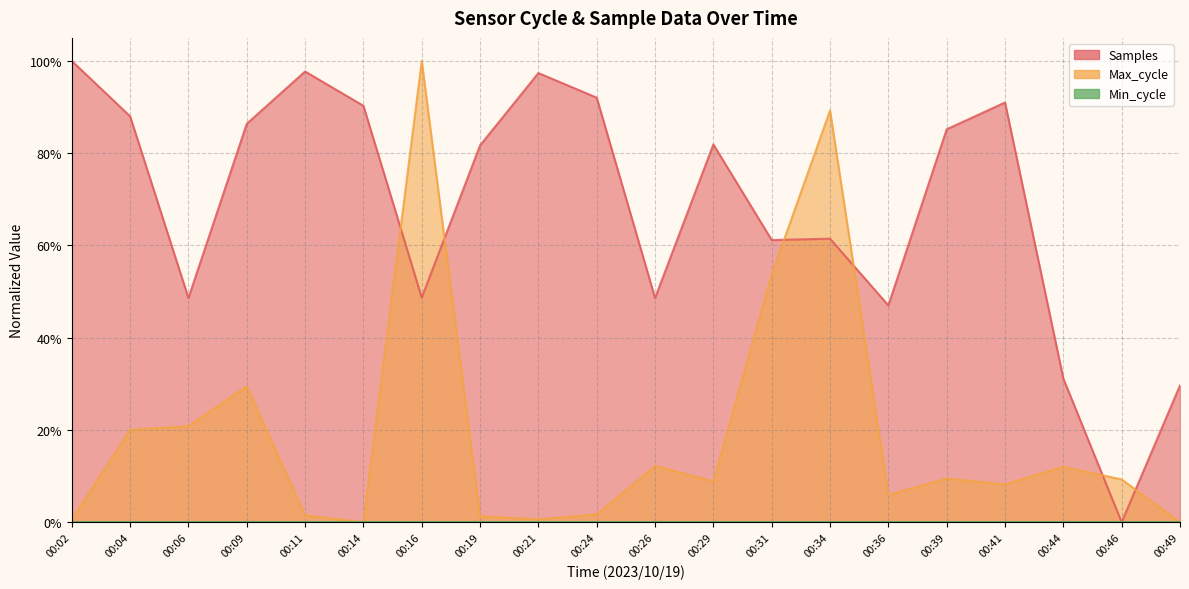

How many data points does each series have?

20